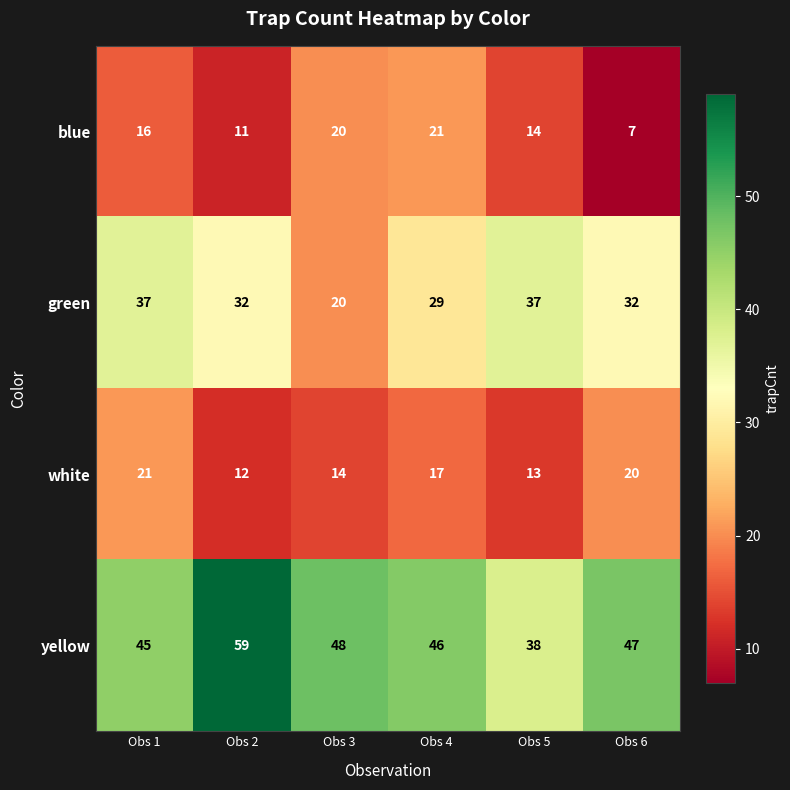

What is the total value across all series at Obs 4?

113